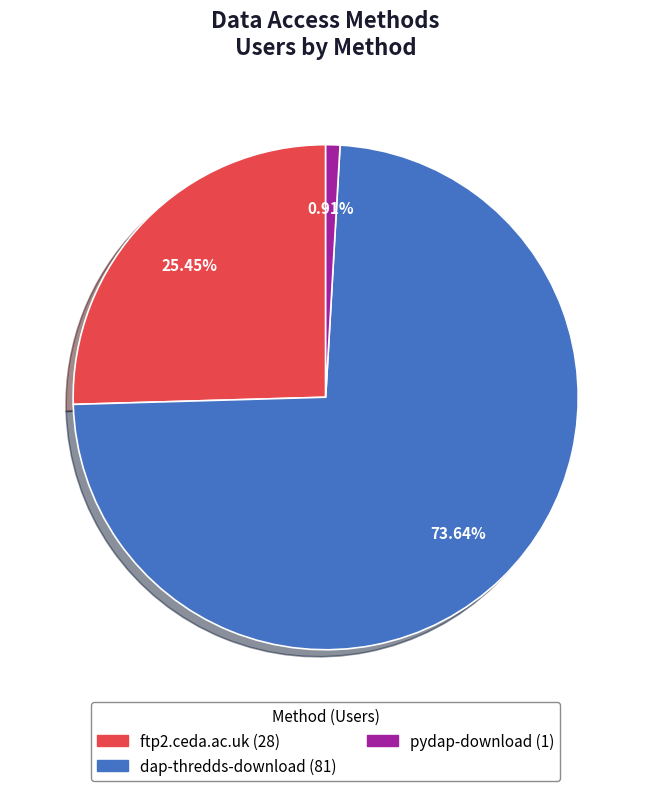

How many segments does this pie chart have?

3